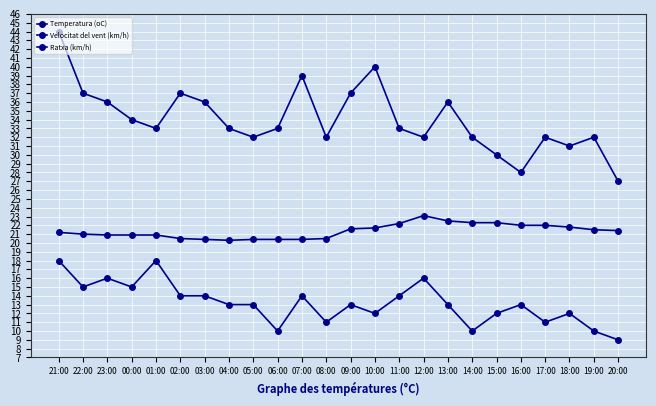

How many lines are shown in the chart?

3